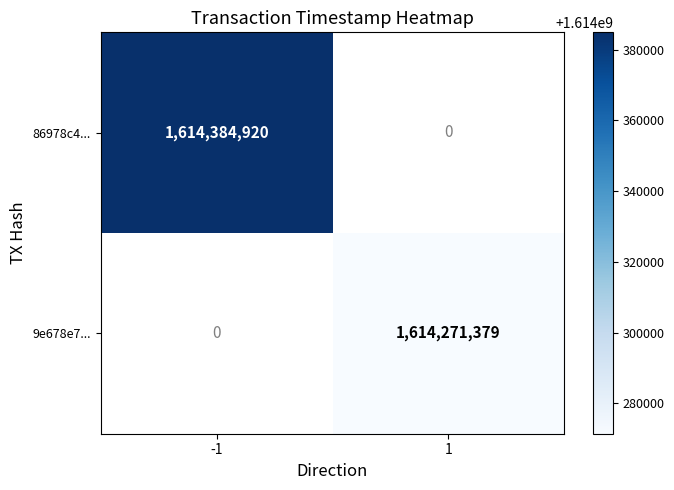

True or false: 9e678e7... has a value of 542806648 at 1.

False